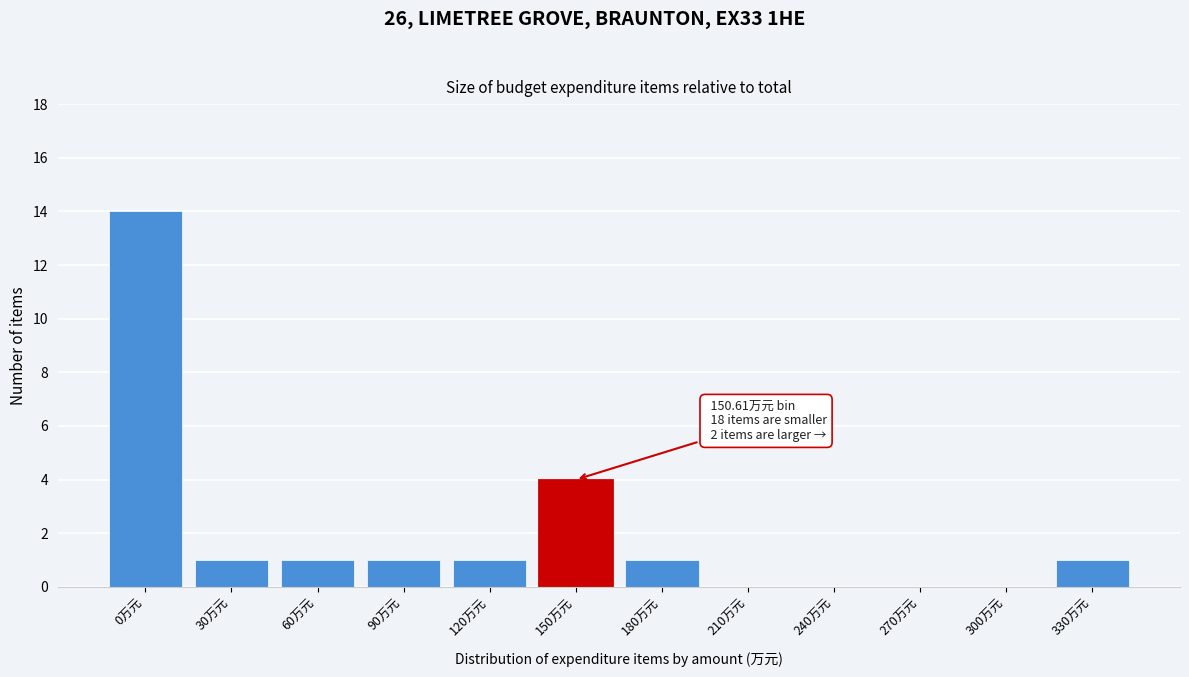

Reading left to right, what are all the values shown in this chart?

0万元=14	30万元=1	60万元=1	90万元=1	120万元=1	150万元=4	180万元=1	210万元=0	240万元=0	270万元=0	300万元=0	330万元=1